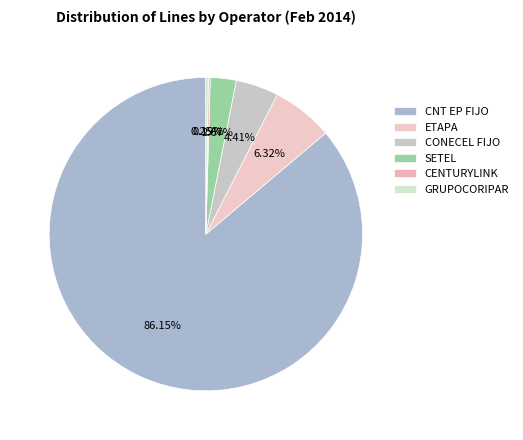

The CONECEL FIJO slice represents 13% of the pie. True or false?

False